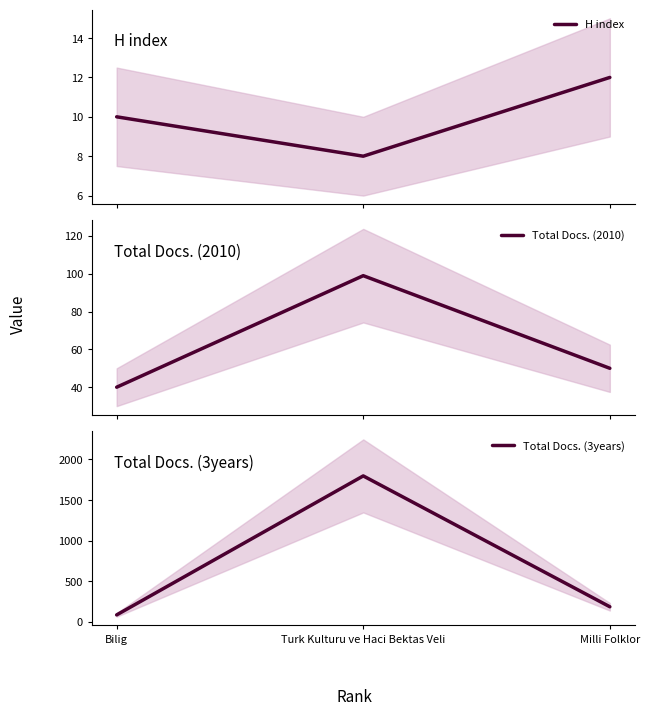

What is the average value of the Total Docs. (2010) series?

63